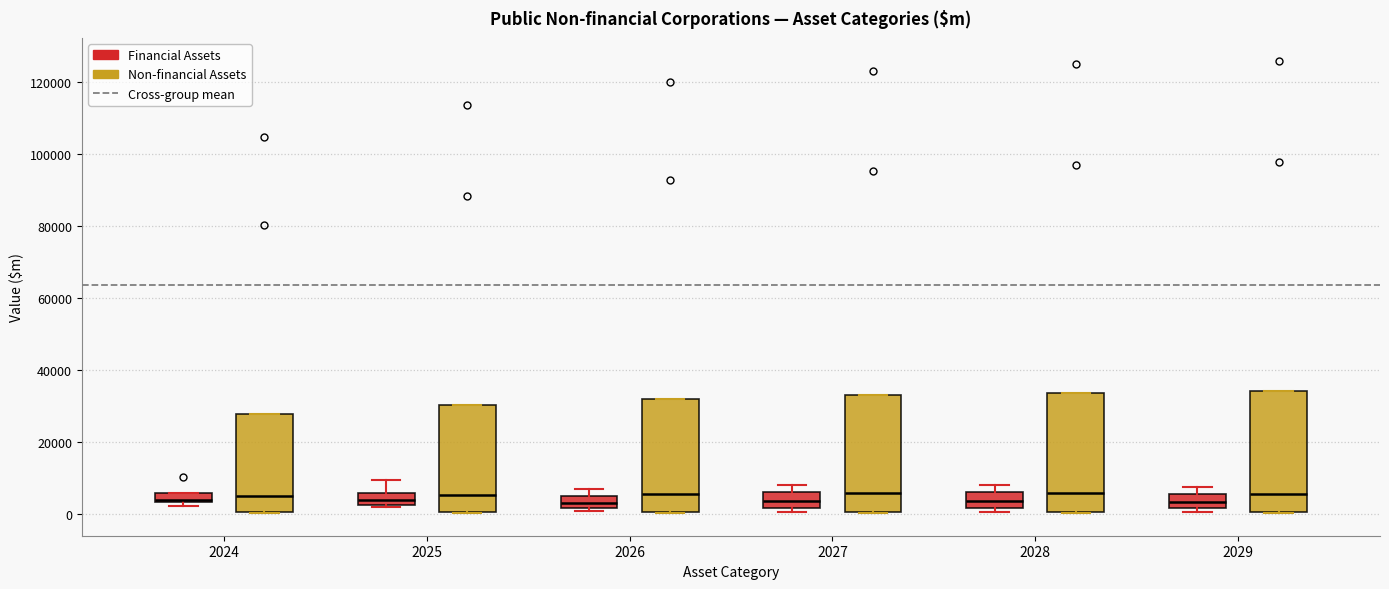

Where is the lower edge of the box for 2026 (Non-financial Assets) on the y-axis? The values are not printed on the chart, so give them approximately, as read against the axis.

0